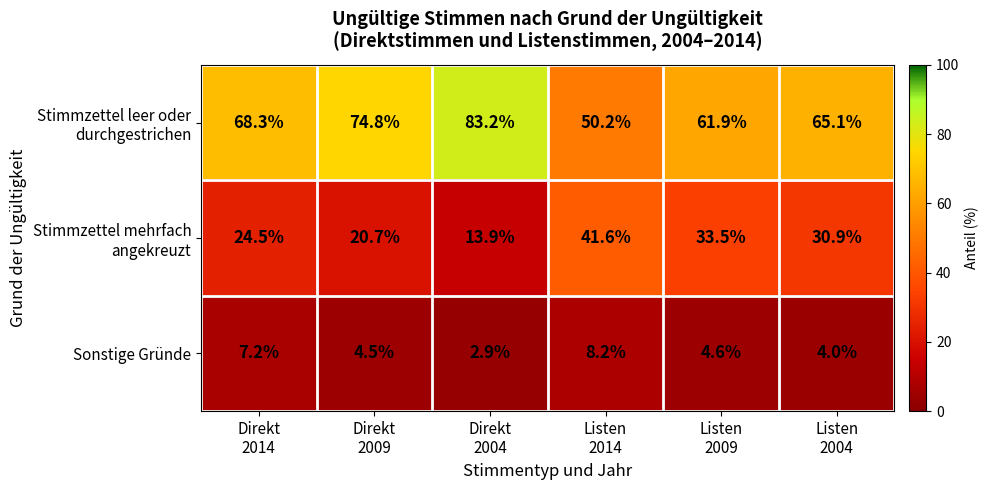

What is the greatest value displayed?

83.2